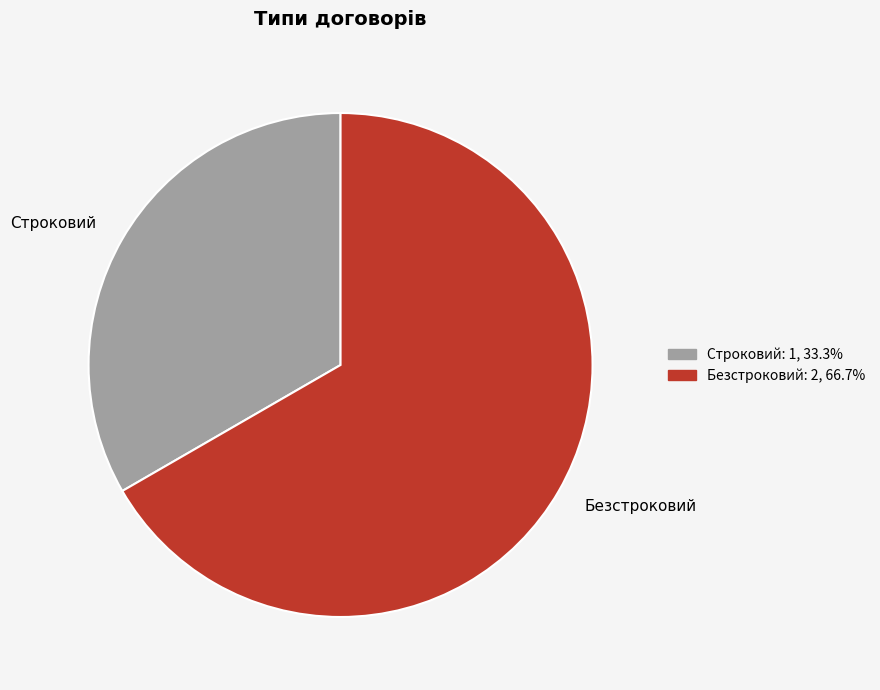

Is there any slice that represents more than half of the pie?

Yes